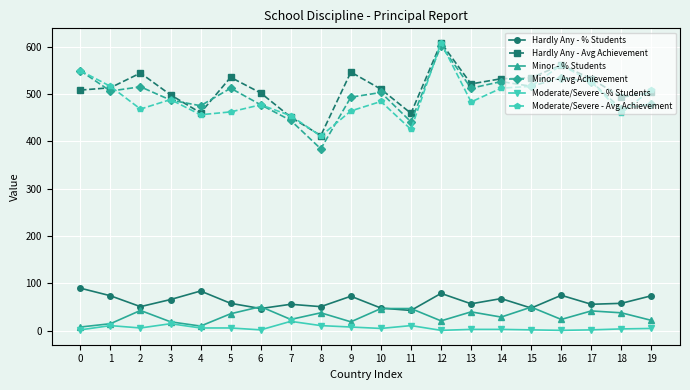

Is it true that Hardly Any - % Students equals 142 at 4?

False